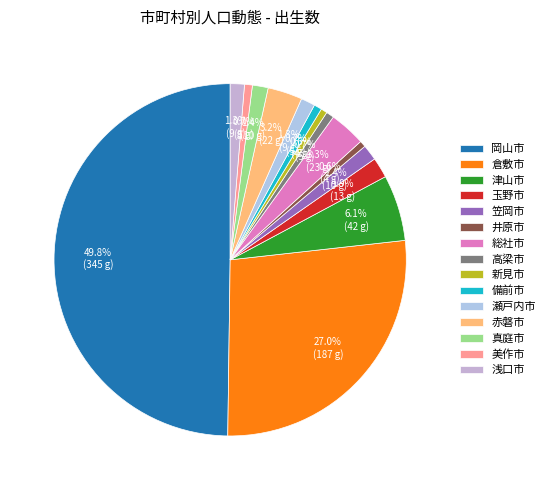

Which slice is the largest?

岡山市